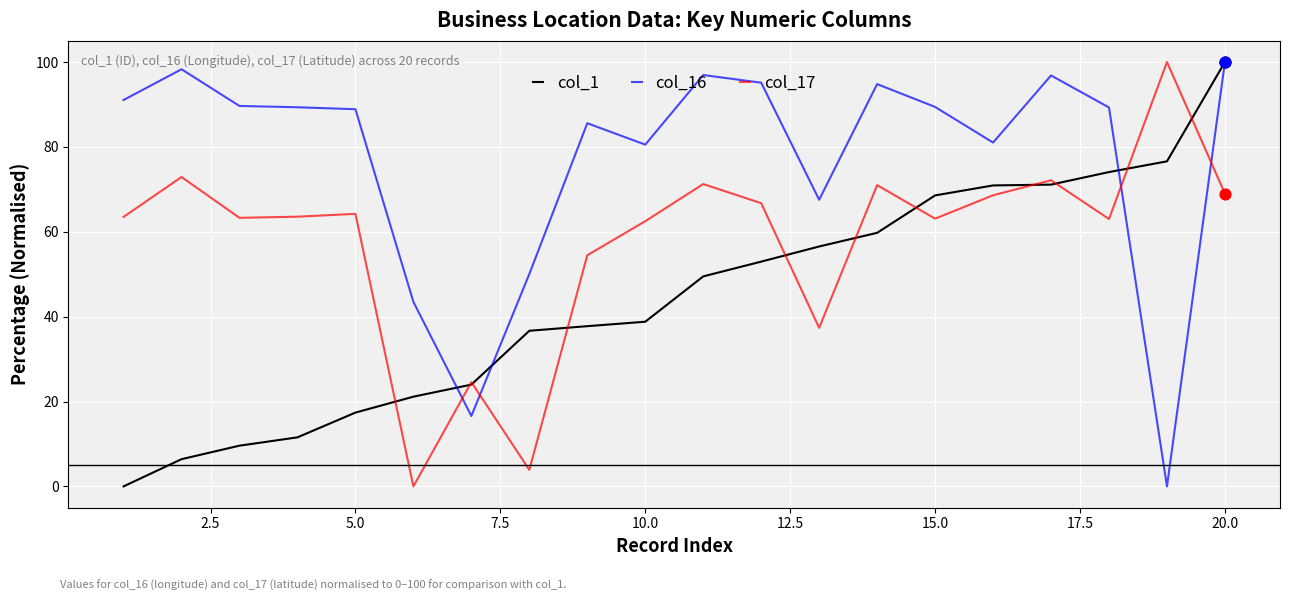

Which series has the largest total across all categories?

col_16